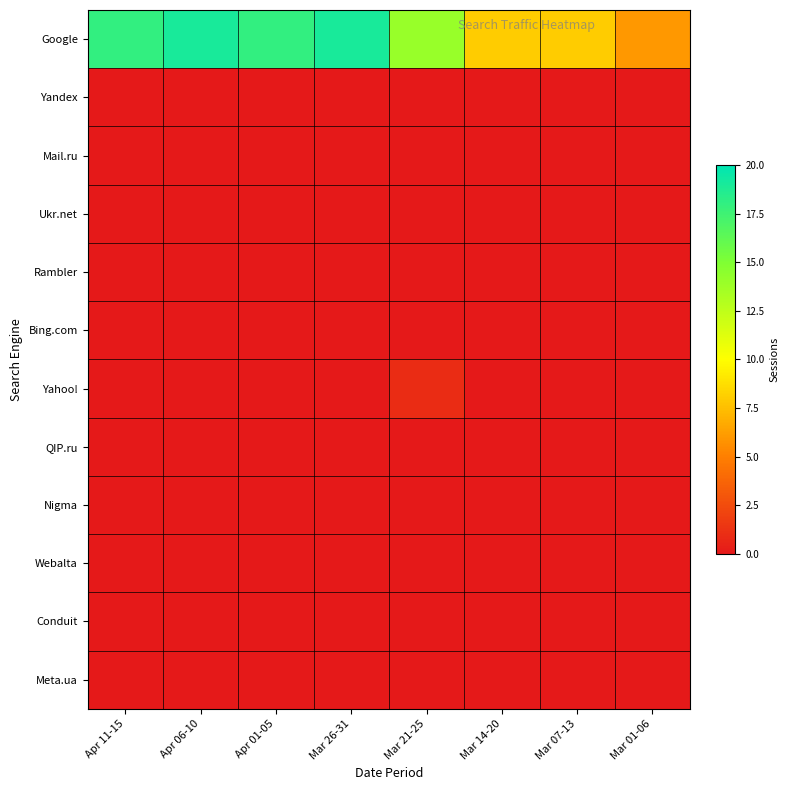

Reading left to right, what are all the values shown in this chart?

Google: Apr 11-15=18	Apr 06-10=19	Apr 01-05=18	Mar 26-31=19	Mar 21-25=14	Mar 14-20=8	Mar 07-13=8	Mar 01-06=6
Yandex: Apr 11-15=0	Apr 06-10=0	Apr 01-05=0	Mar 26-31=0	Mar 21-25=0	Mar 14-20=0	Mar 07-13=0	Mar 01-06=0
Mail.ru: Apr 11-15=0	Apr 06-10=0	Apr 01-05=0	Mar 26-31=0	Mar 21-25=0	Mar 14-20=0	Mar 07-13=0	Mar 01-06=0
Ukr.net: Apr 11-15=0	Apr 06-10=0	Apr 01-05=0	Mar 26-31=0	Mar 21-25=0	Mar 14-20=0	Mar 07-13=0	Mar 01-06=0
Rambler: Apr 11-15=0	Apr 06-10=0	Apr 01-05=0	Mar 26-31=0	Mar 21-25=0	Mar 14-20=0	Mar 07-13=0	Mar 01-06=0
Bing.com: Apr 11-15=0	Apr 06-10=0	Apr 01-05=0	Mar 26-31=0	Mar 21-25=0	Mar 14-20=0	Mar 07-13=0	Mar 01-06=0
Yahoo!: Apr 11-15=0	Apr 06-10=0	Apr 01-05=0	Mar 26-31=0	Mar 21-25=1	Mar 14-20=0	Mar 07-13=0	Mar 01-06=0
QIP.ru: Apr 11-15=0	Apr 06-10=0	Apr 01-05=0	Mar 26-31=0	Mar 21-25=0	Mar 14-20=0	Mar 07-13=0	Mar 01-06=0
Nigma: Apr 11-15=0	Apr 06-10=0	Apr 01-05=0	Mar 26-31=0	Mar 21-25=0	Mar 14-20=0	Mar 07-13=0	Mar 01-06=0
Webalta: Apr 11-15=0	Apr 06-10=0	Apr 01-05=0	Mar 26-31=0	Mar 21-25=0	Mar 14-20=0	Mar 07-13=0	Mar 01-06=0
Conduit: Apr 11-15=0	Apr 06-10=0	Apr 01-05=0	Mar 26-31=0	Mar 21-25=0	Mar 14-20=0	Mar 07-13=0	Mar 01-06=0
Meta.ua: Apr 11-15=0	Apr 06-10=0	Apr 01-05=0	Mar 26-31=0	Mar 21-25=0	Mar 14-20=0	Mar 07-13=0	Mar 01-06=0